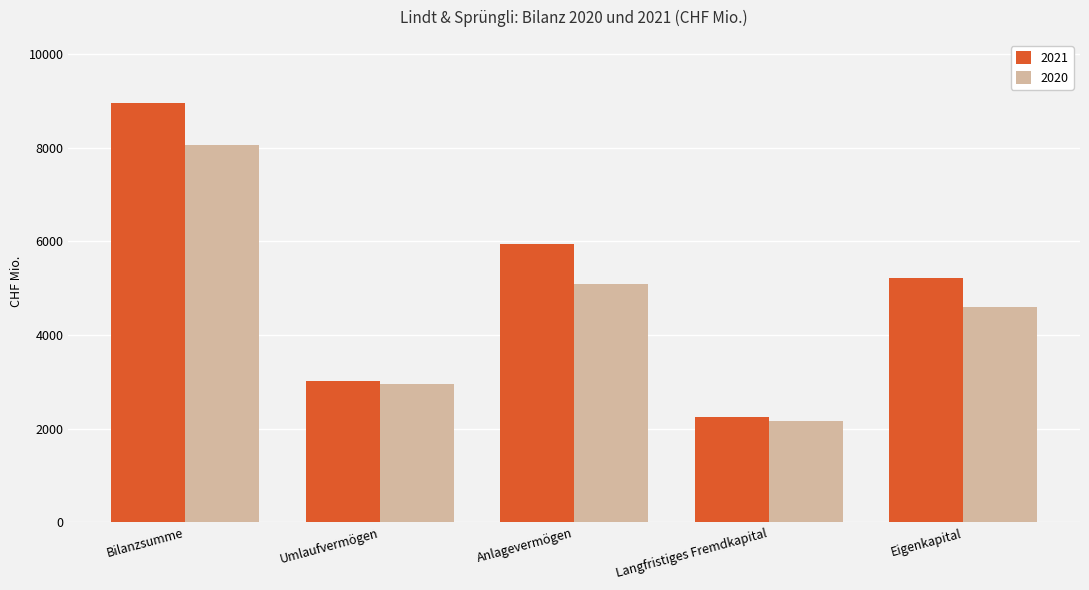

At which label does 2021 first exceed 5223?

Bilanzsumme